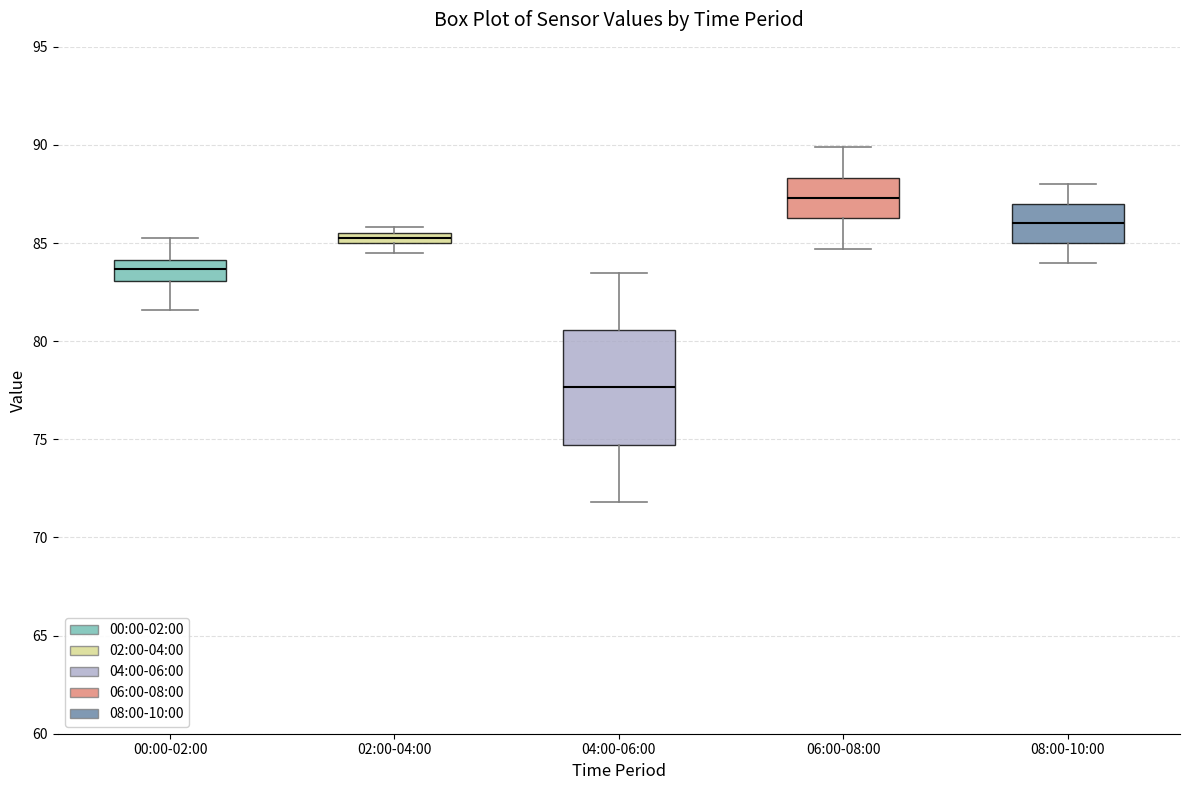

Where does the median line of the box for 08:00-10:00 sit on the y-axis? The values are not printed on the chart, so give them approximately, as read against the axis.

86.0